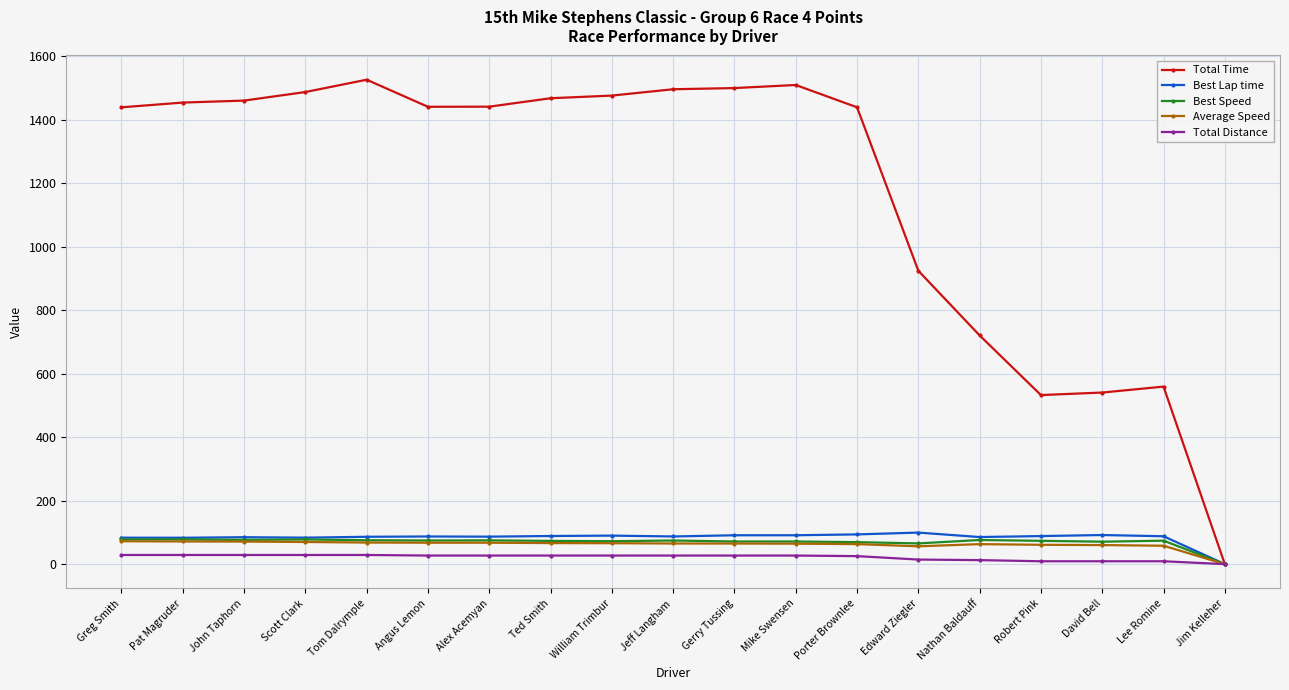

What position from the right is Jeff Langham?

10